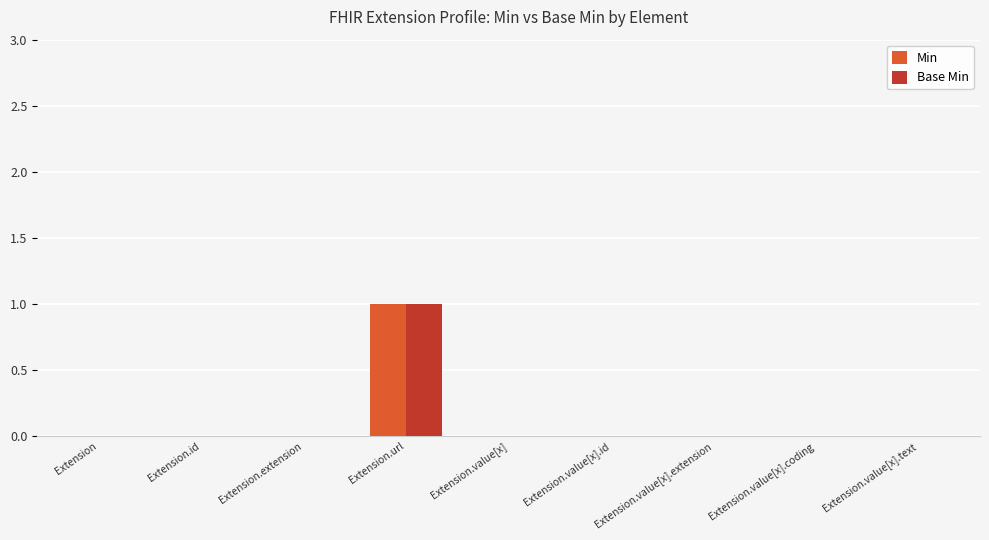

The value of Base Min at Extension.value[x].id is 0. True or false?

True